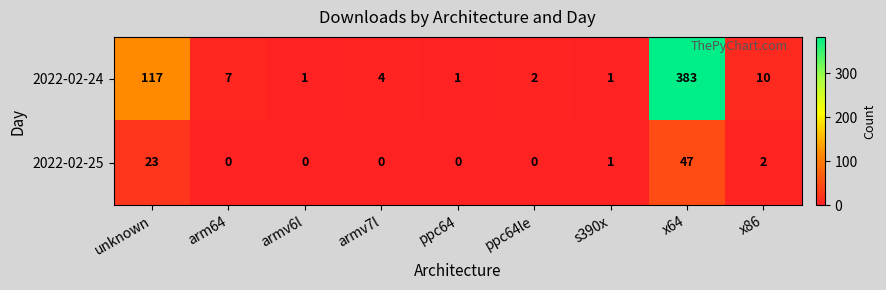

List the series in order of their overall mean, highest first.

2022-02-24, 2022-02-25